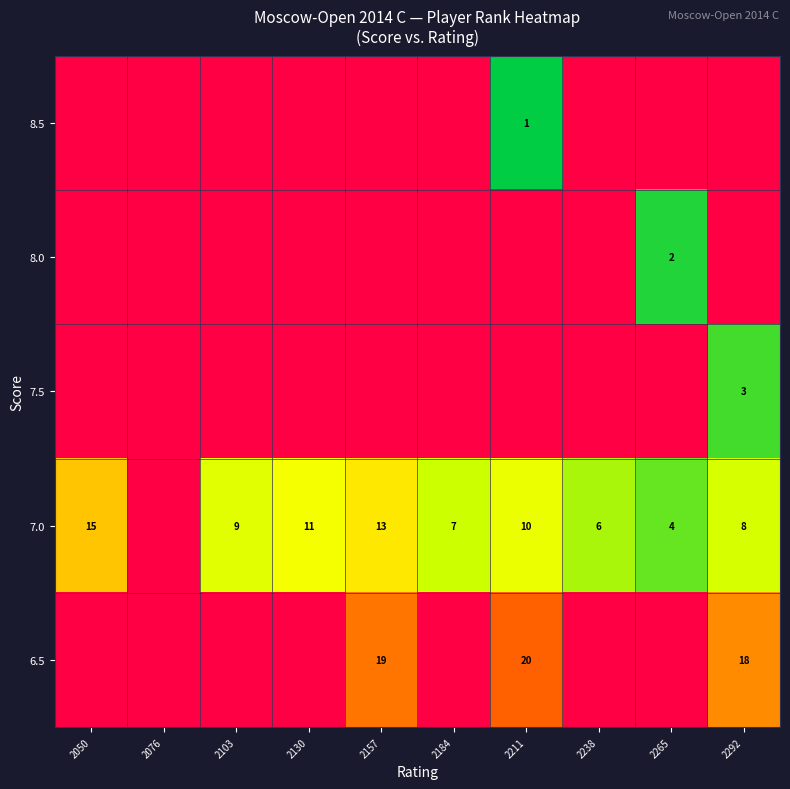

How many distinct data groups are displayed?

5